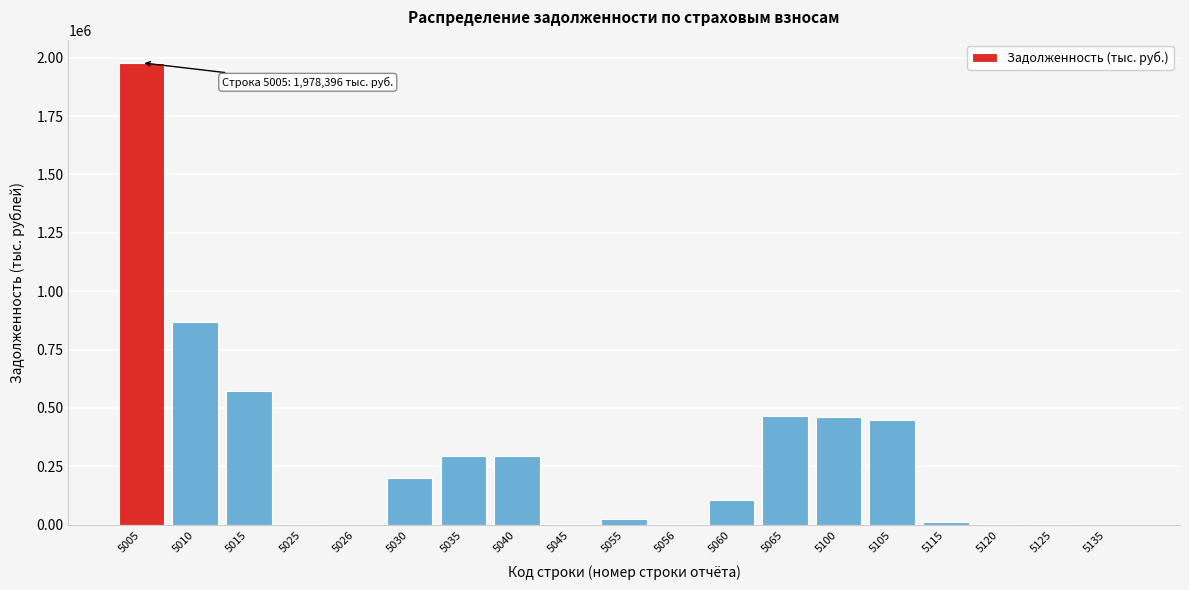

Is it true that the value at 5060 is 104771?

True